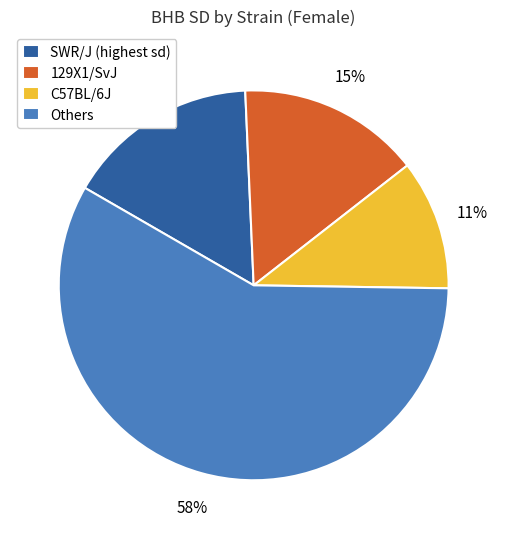

True or false: Others accounts for 70% of the total.

False